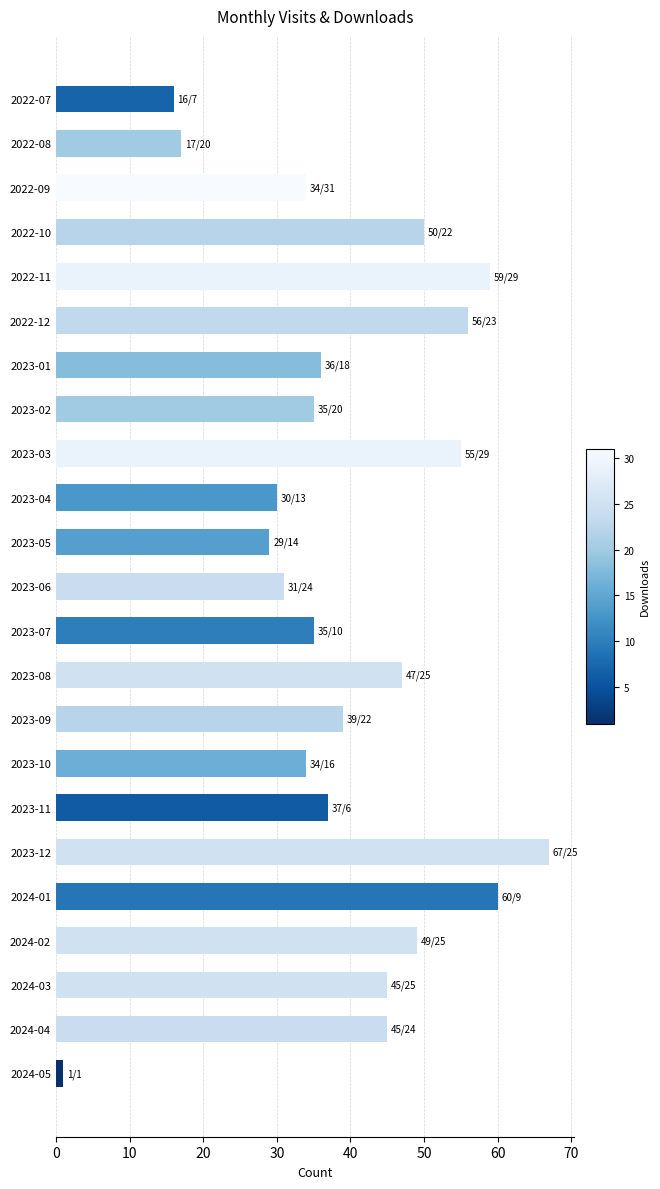

Does the chart contain any negative values?

No